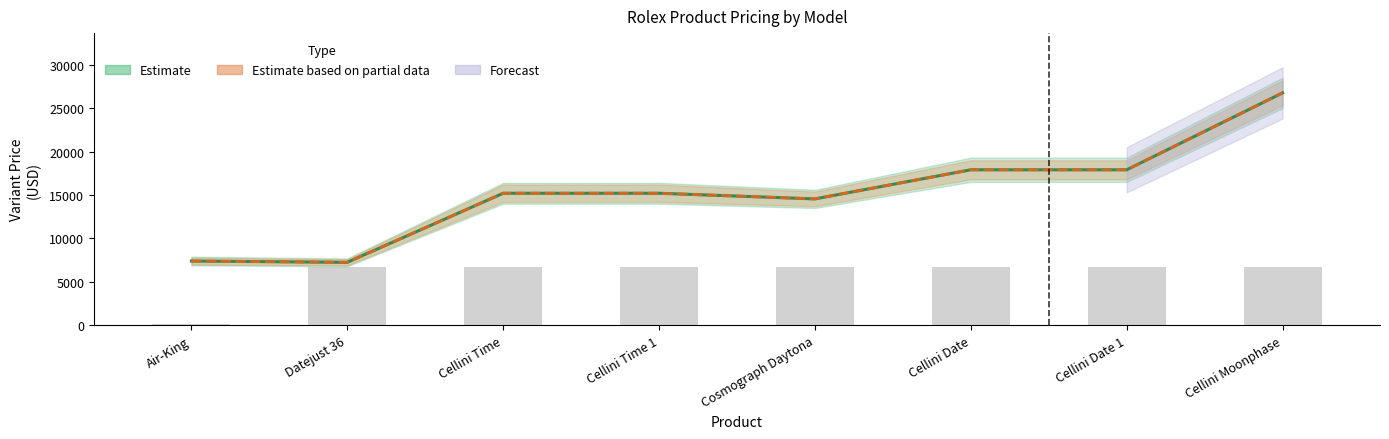

What is the label of the 3rd bar from the right?

Cellini Date